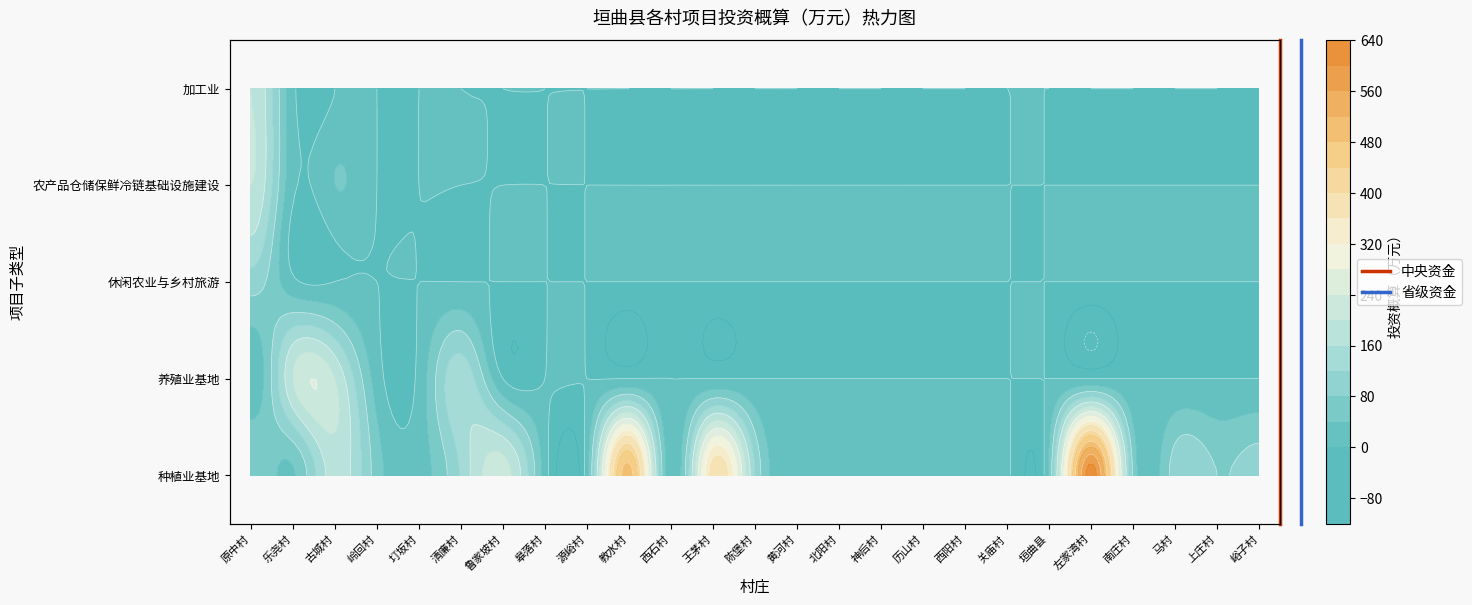

How many positive values does the 省级资金 series have?

1